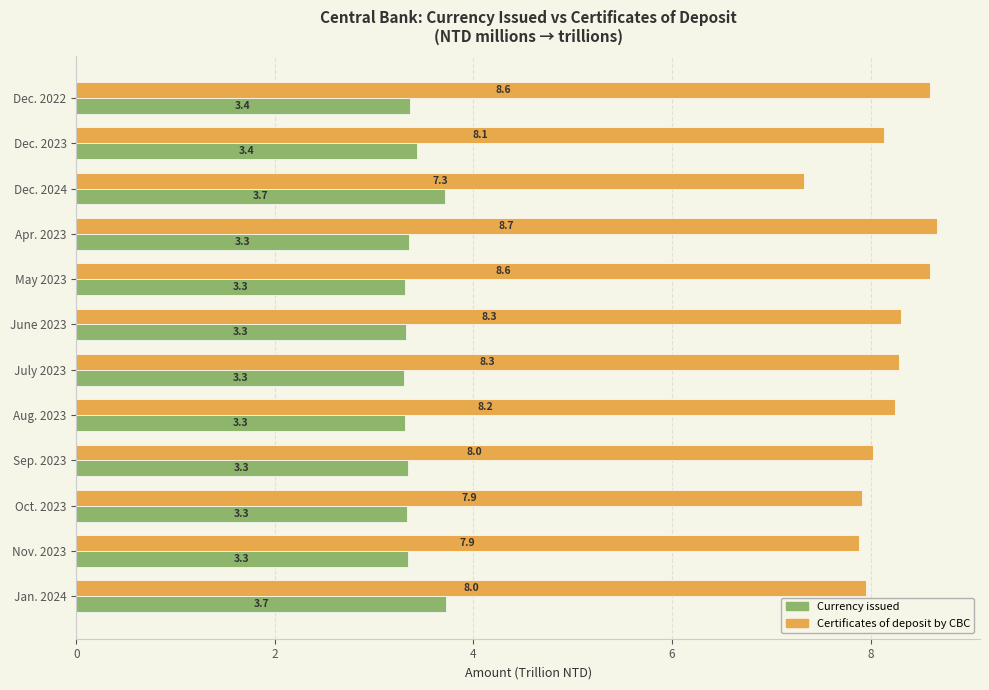

Is it true that Currency issued equals 0.8 at Apr. 2023?

False